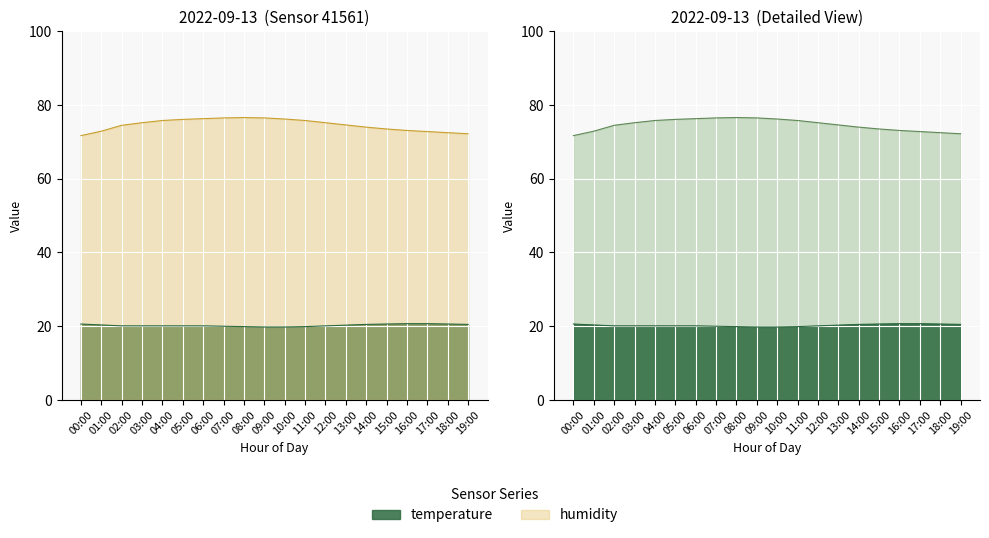

What is the value of the humidity point at the 16th from the left?

73.5